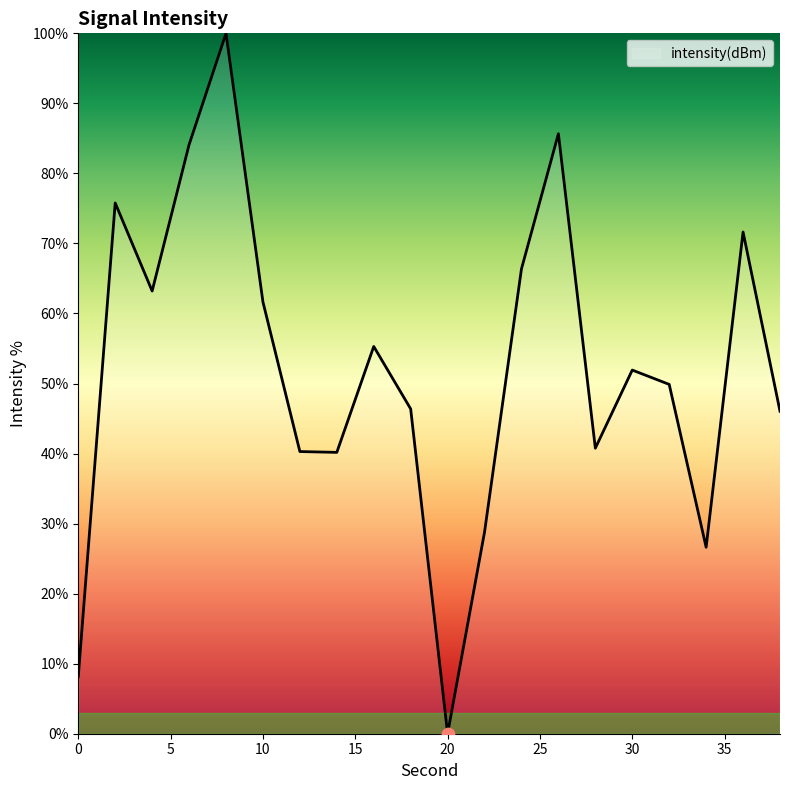

What is the greatest value displayed?

100.0